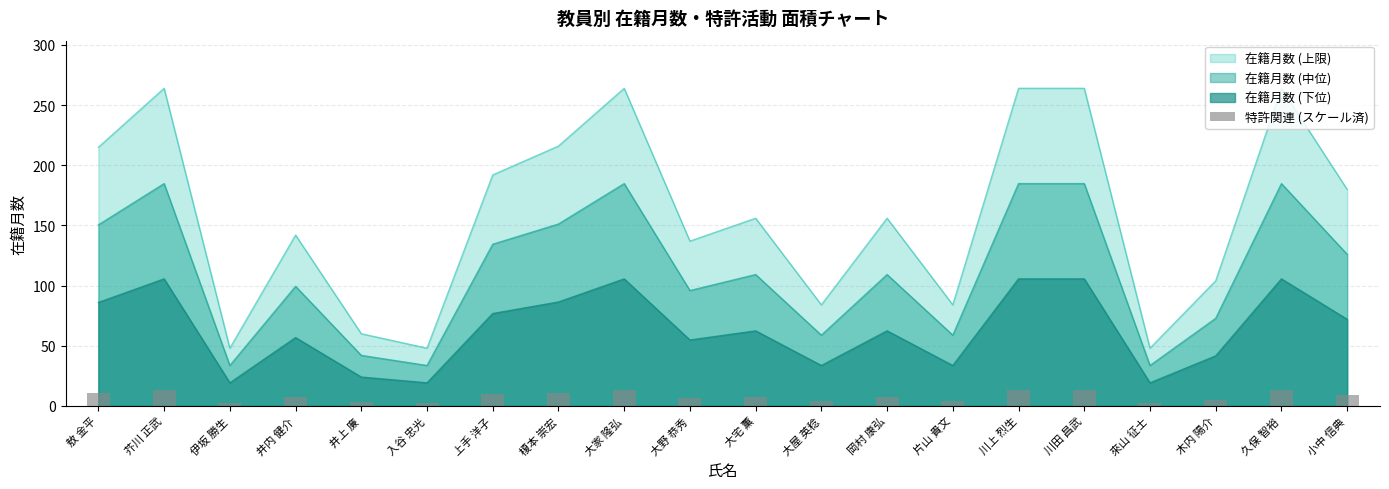

Which has a higher value, 來山 征士 or 伊坂 勝生?

來山 征士